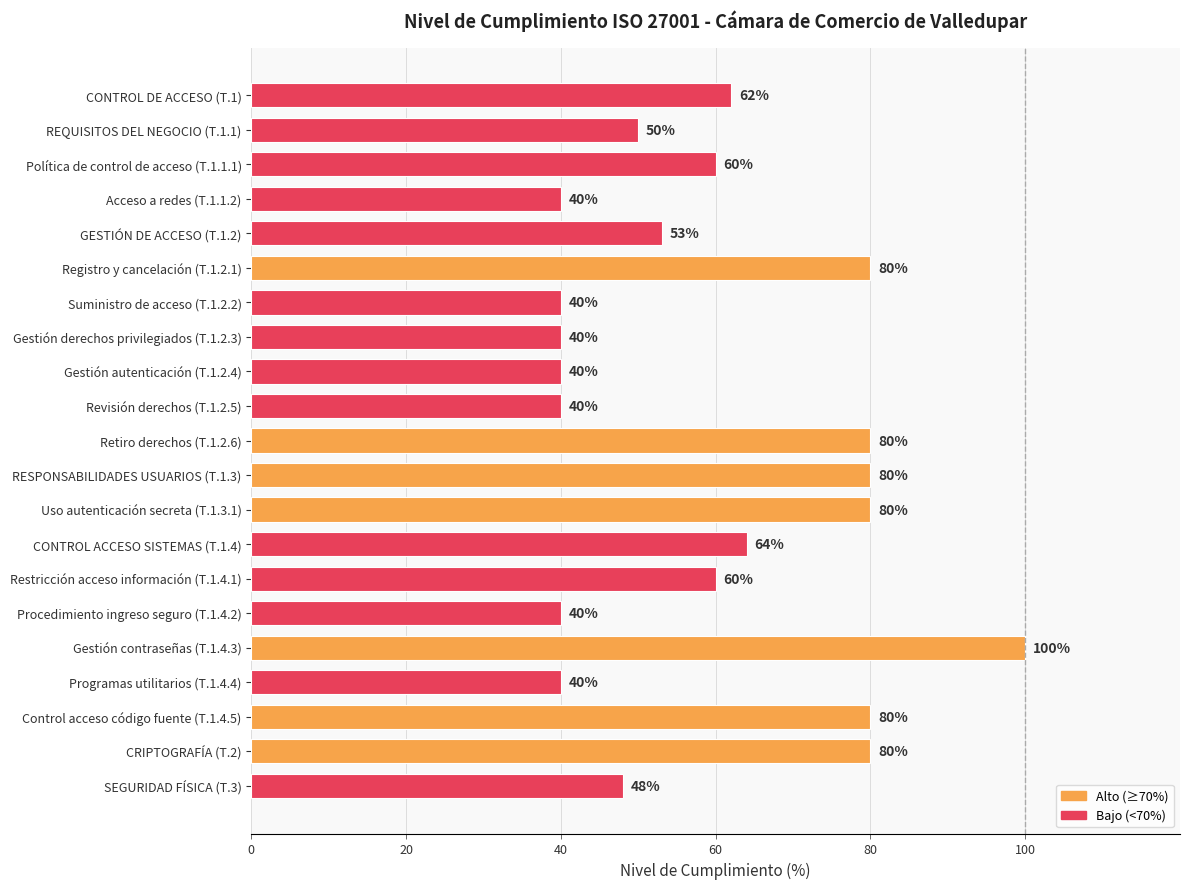

What is the average value?

60